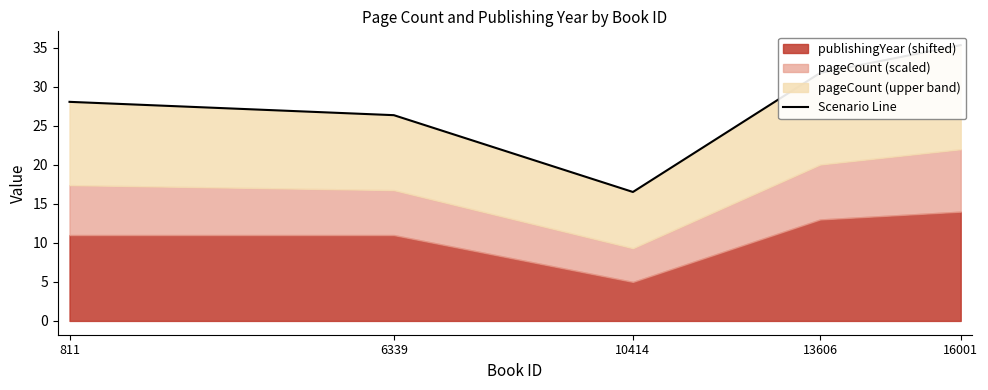

How many data points are less than 28?

2